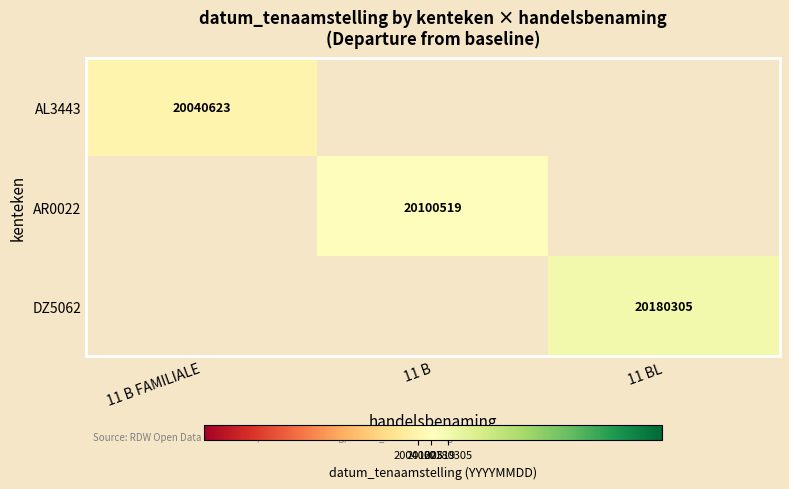

Count the number of data series in this chart.

3